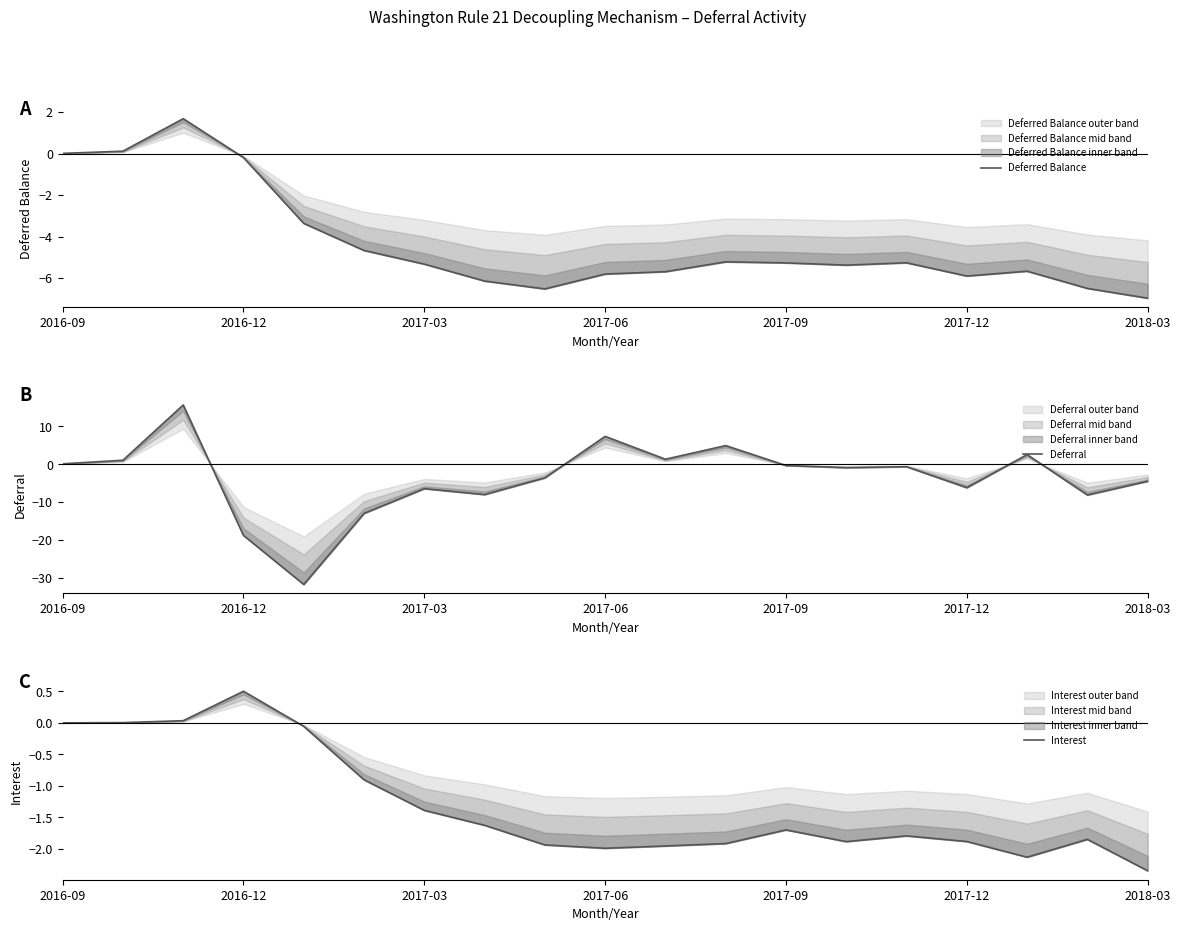

What value does the Deferred Balance series have at 2017-06?

-5.8